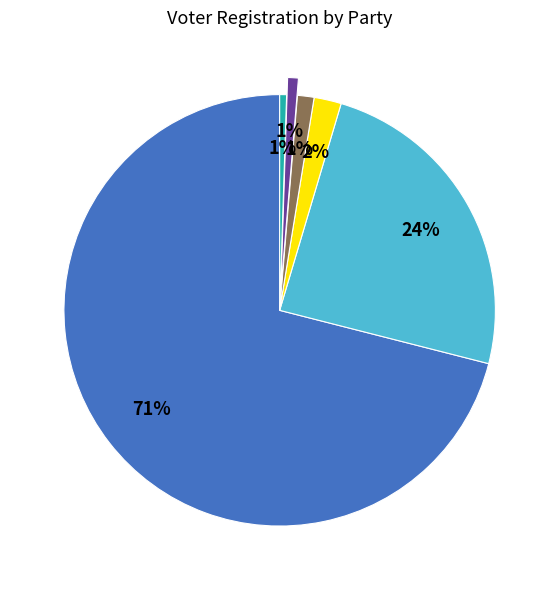

Is there any slice that represents more than half of the pie?

Yes